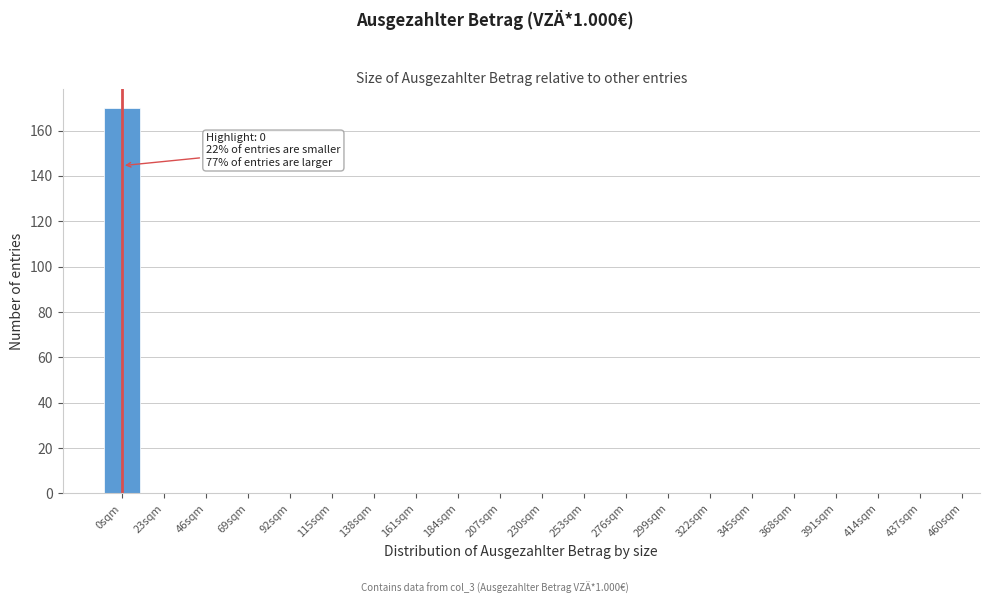

Reading left to right, list all the values displayed in this chart.

0sqm=170	23sqm=0	46sqm=0	69sqm=0	92sqm=0	115sqm=0	138sqm=0	161sqm=0	184sqm=0	207sqm=0	230sqm=0	253sqm=0	276sqm=0	299sqm=0	322sqm=0	345sqm=0	368sqm=0	391sqm=0	414sqm=0	437sqm=0